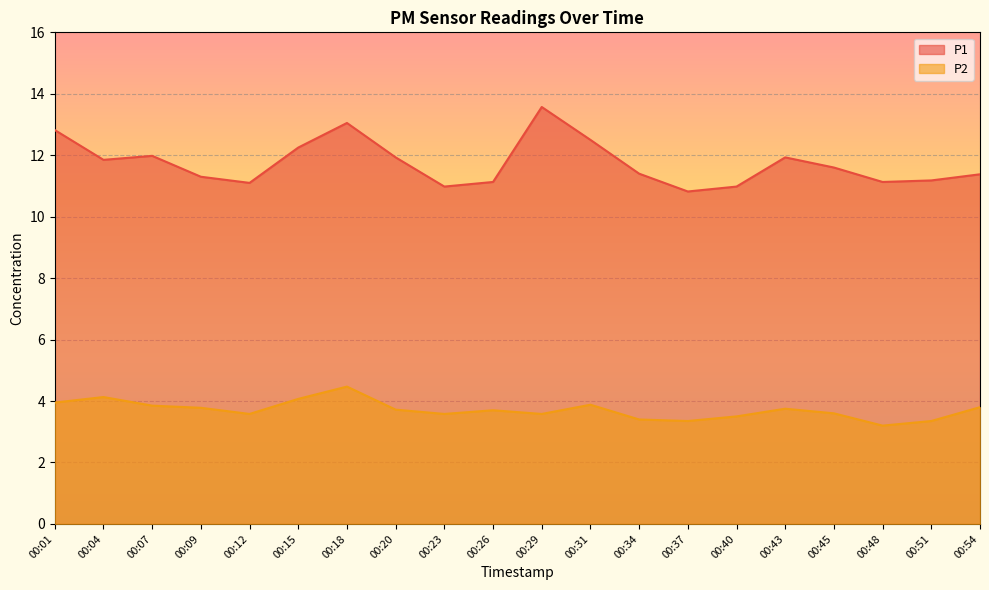

How many distinct data groups are displayed?

2